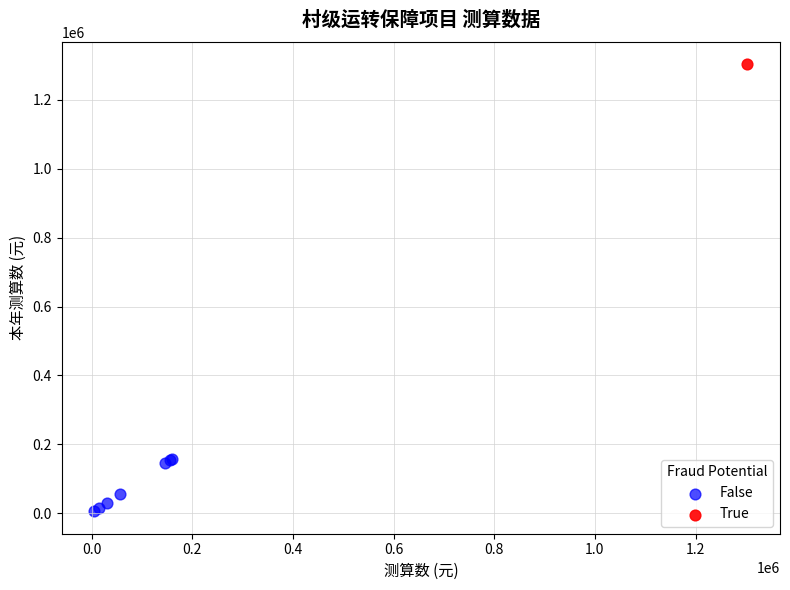

What are all the series names shown in the legend?

False, True